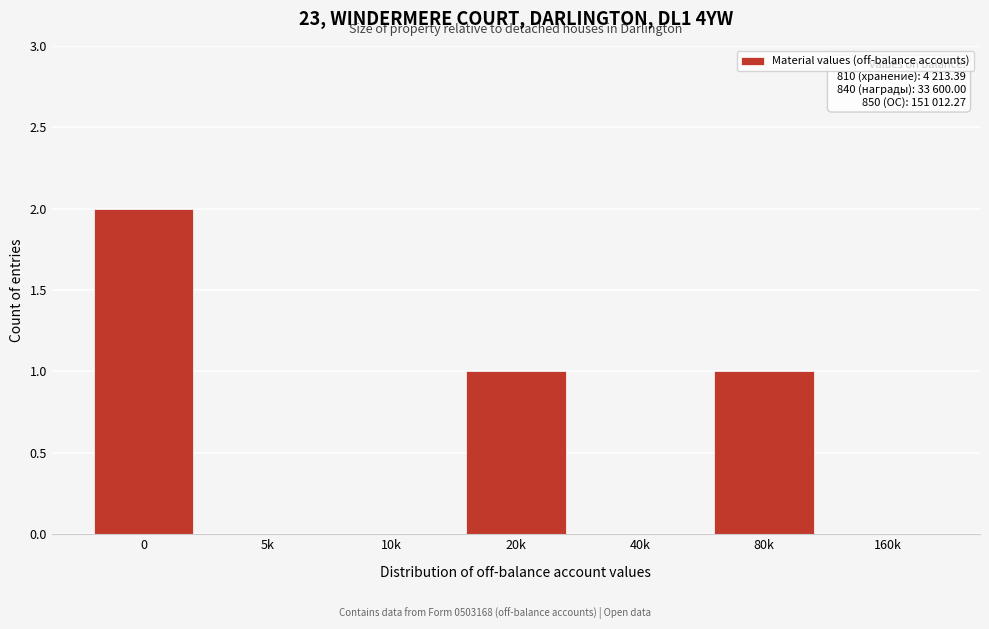

Reading right to left, transcribe all the data shown in this chart.

160k=0	80k=1	40k=0	20k=1	10k=0	5k=0	0=2